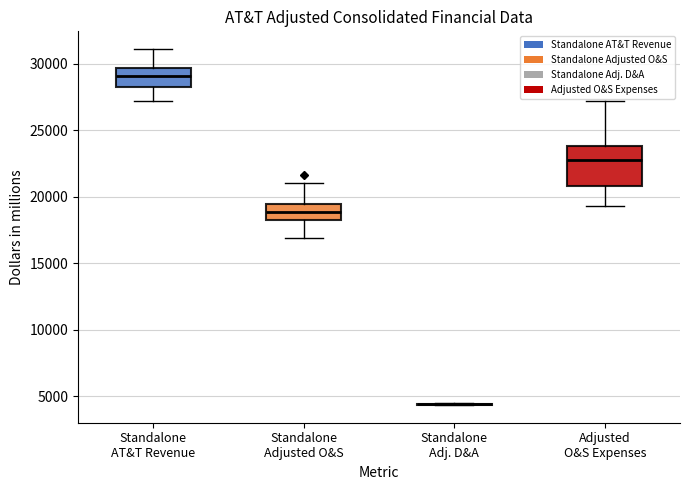

Reading left to right, transcribe this box plot: for each box, give where its median line is, the range the box spans, and where its two whiskers end, as read against the y-axis. The values are not printed on the chart, so give them approximately, as read against the axis.

Standalone AT&T Revenue: median 29000, box 28500 to 29500, whiskers 27000 to 31000
Standalone Adjusted O&S: median 19000, box 18000 to 19500, whiskers 17000 to 21000
Standalone Adj. D&A: box collapsed to a line at 4500, whiskers 4500 to 4500
Adjusted O&S Expenses: median 23000, box 21000 to 24000, whiskers 19500 to 27000